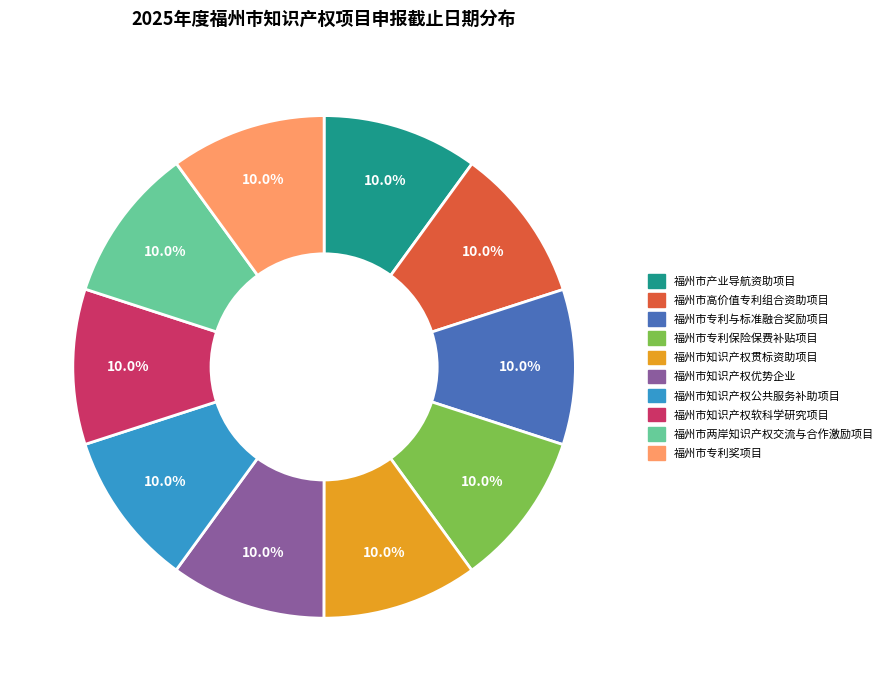

The 福州市产业导航资助项目 slice represents 10% of the pie. True or false?

True